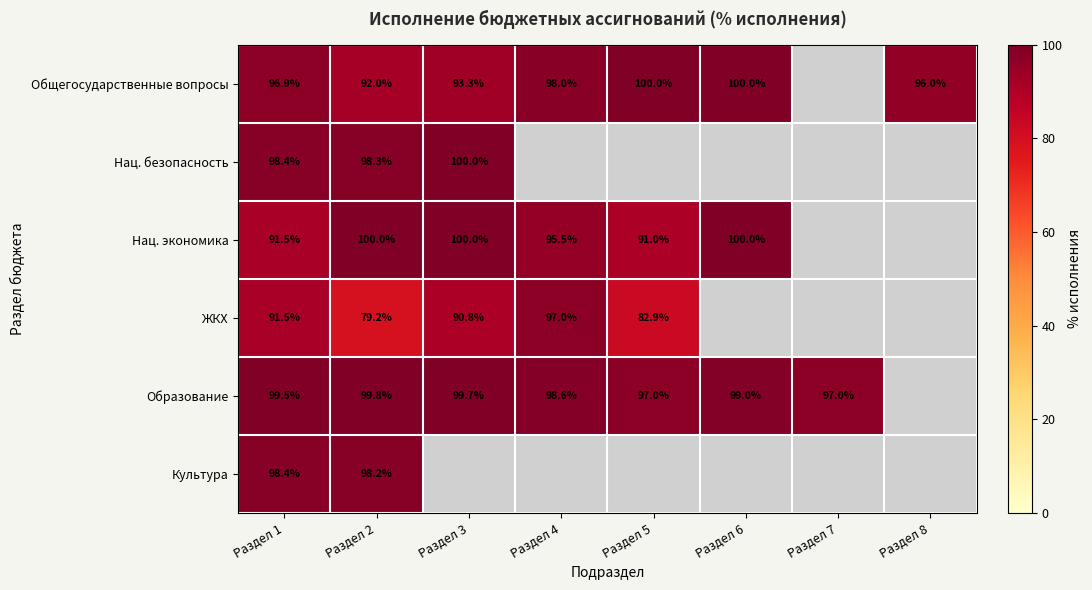

At how many categories does at least one series exceed 68?

8